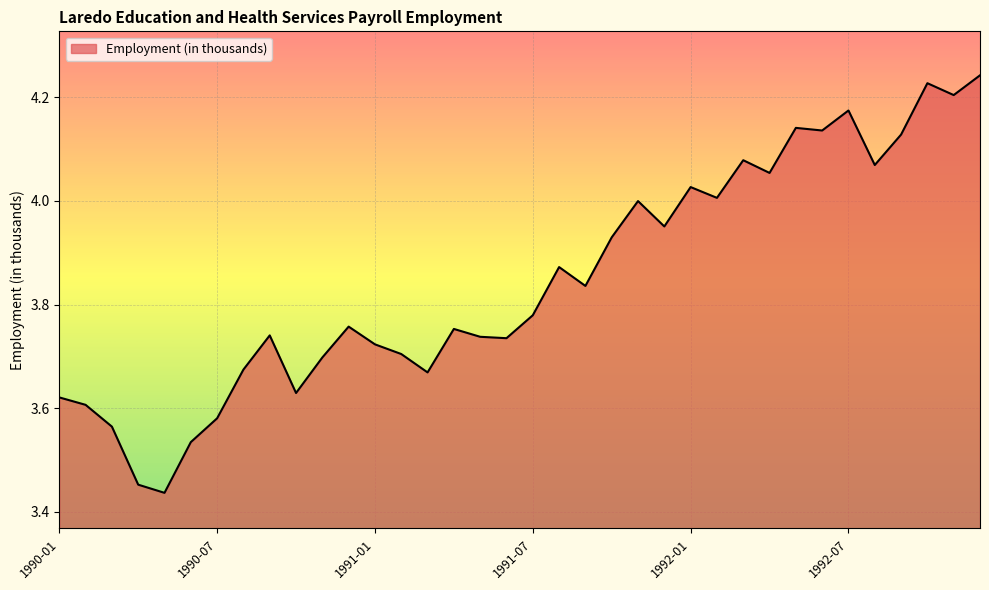

Is this an area chart (filled region under the line)?

Yes